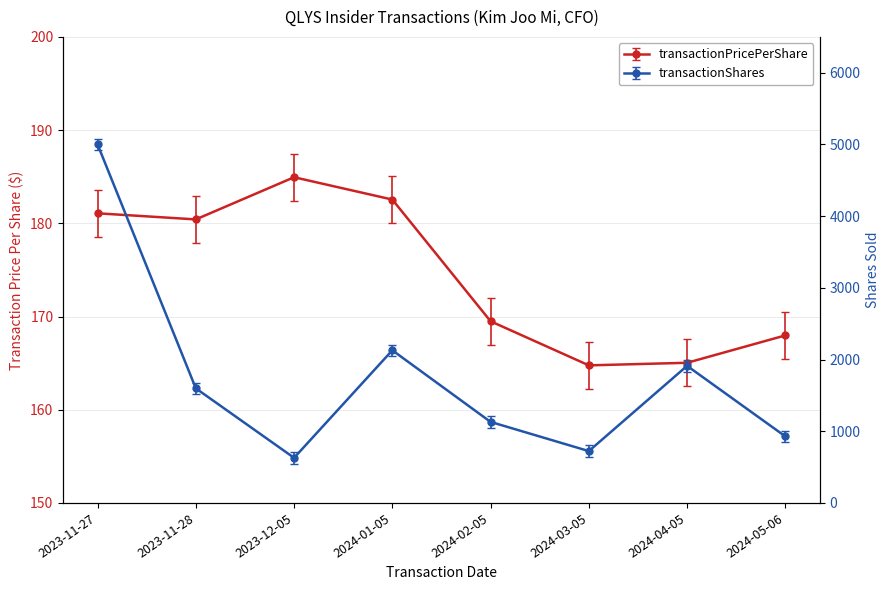

Which category has the lowest value in the transactionPricePerShare series?

2024-03-05